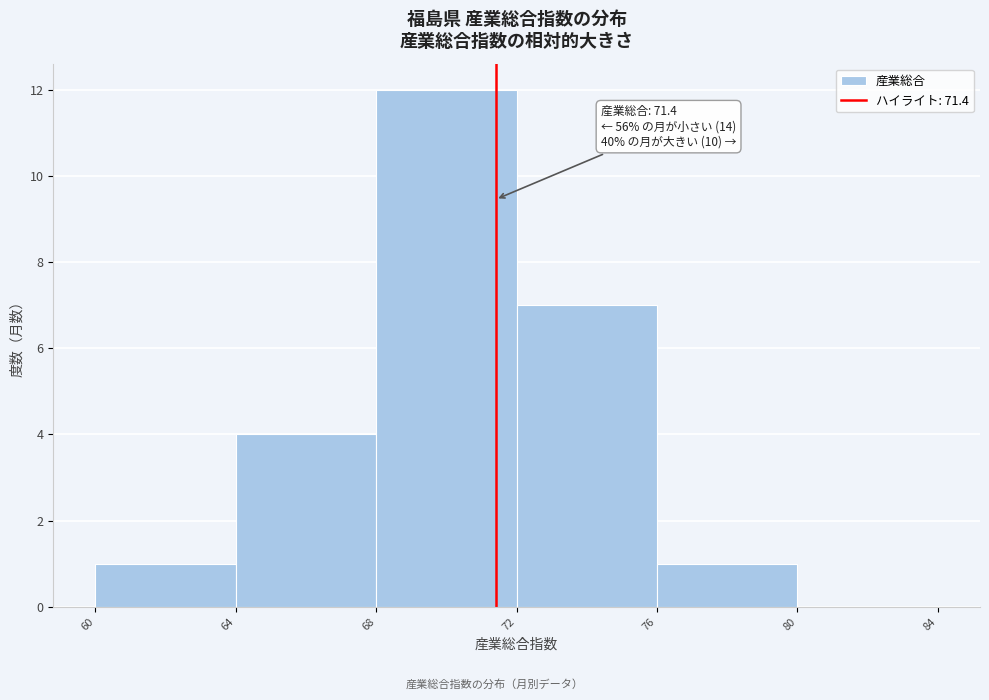

Which range on the x-axis has the tallest bar?

68 to 72